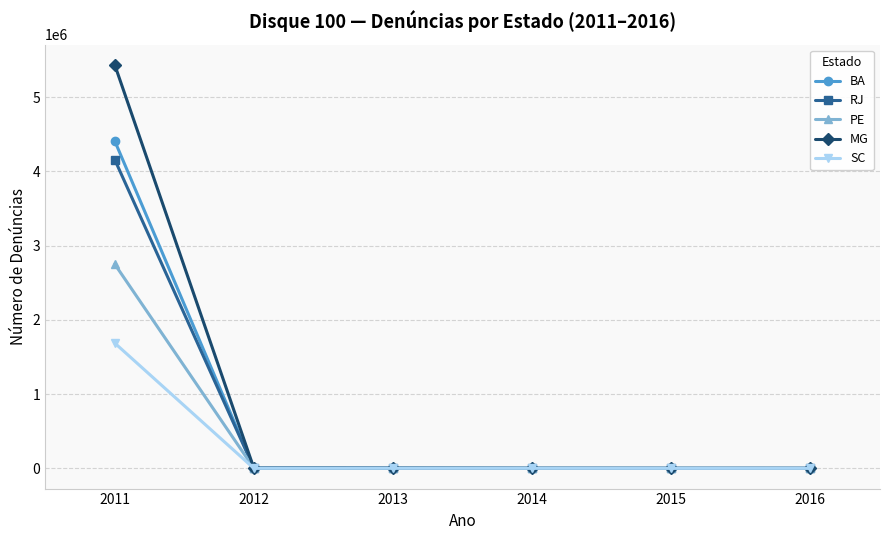

What is the greatest value displayed?

5435591